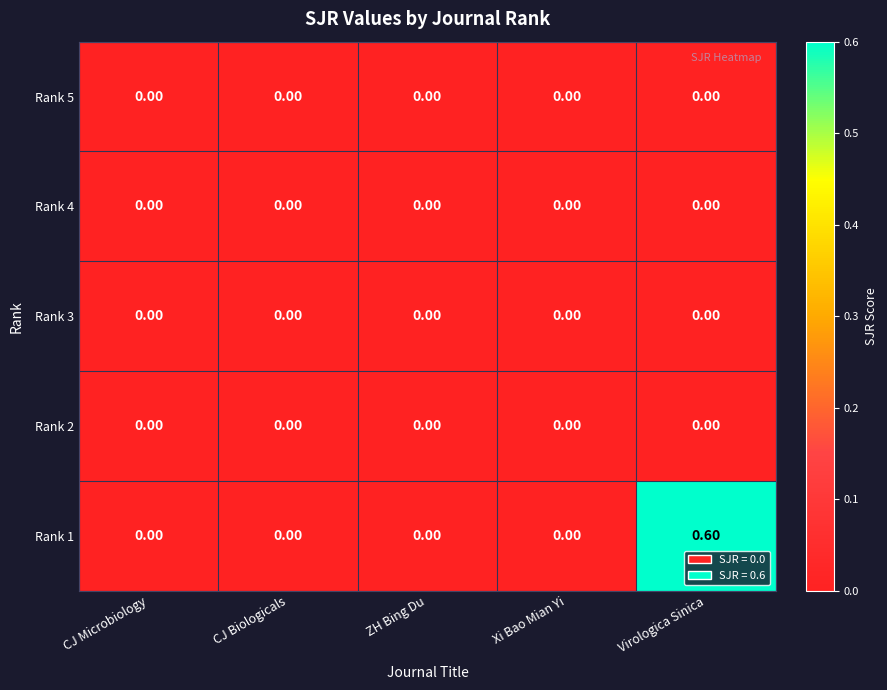

Which series changed the most between CJ Biologicals and Virologica Sinica?

Rank 1